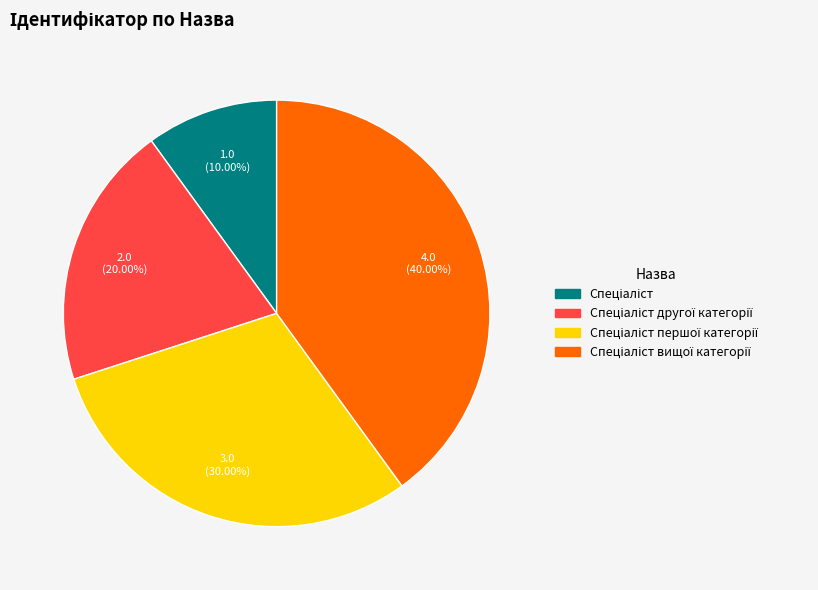

Does any single category account for the majority?

No